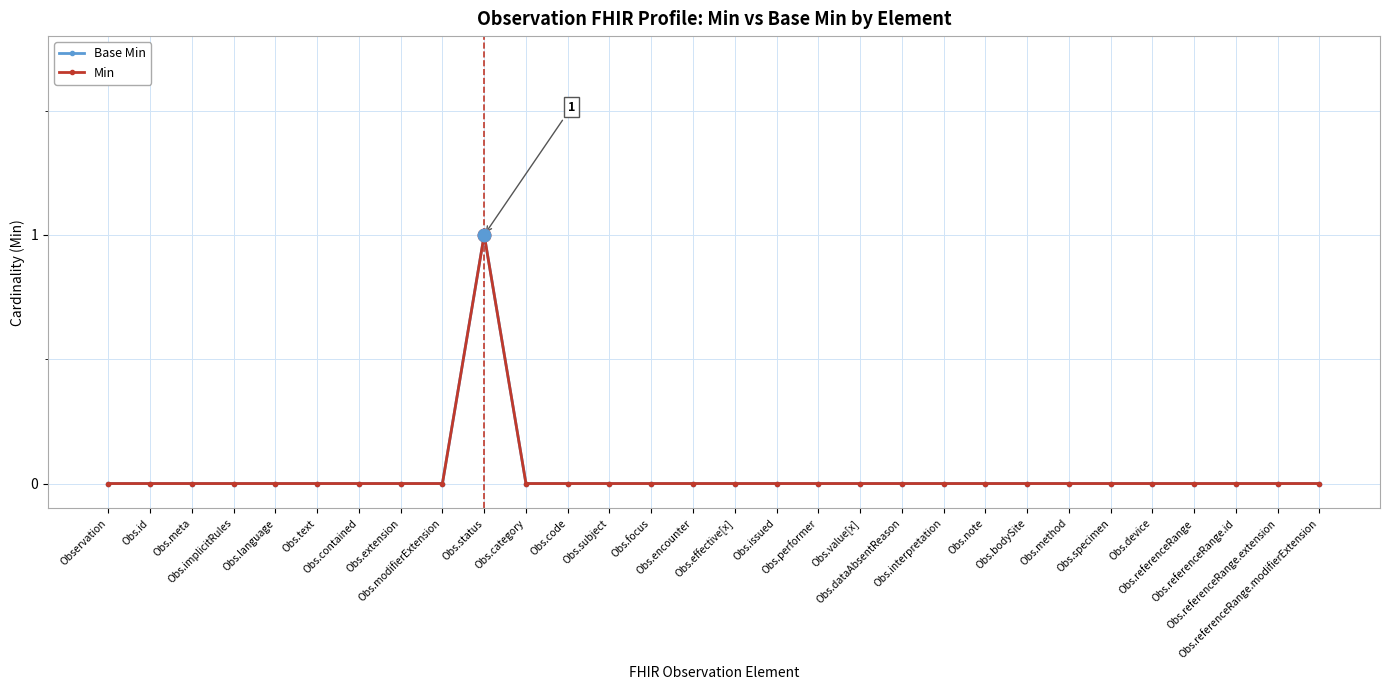

List the labels in order of Base Min value, smallest first.

Observation, Obs.id, Obs.meta, Obs.implicitRules, Obs.language, Obs.text, Obs.contained, Obs.extension, Obs.modifierExtension, Obs.category, Obs.code, Obs.subject, Obs.focus, Obs.encounter, Obs.effective[x], Obs.issued, Obs.performer, Obs.value[x], Obs.dataAbsentReason, Obs.interpretation, Obs.note, Obs.bodySite, Obs.method, Obs.specimen, Obs.device, Obs.referenceRange, Obs.referenceRange.id, Obs.referenceRange.extension, Obs.referenceRange.modifierExtension, Obs.status